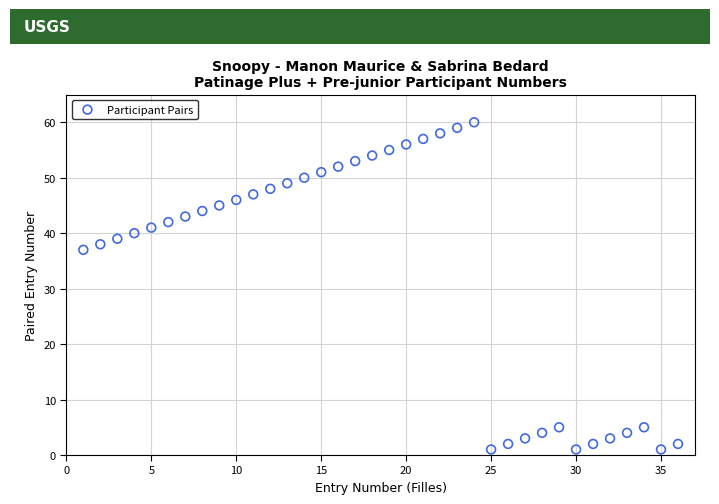

What is the range of Y values (max minus min)?

59